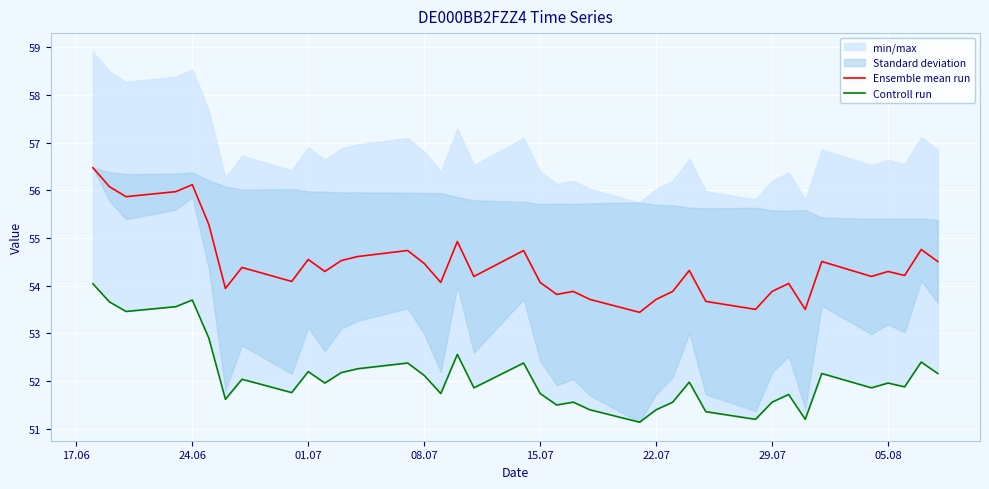

What is the maximum value for Ensemble mean run?

56.5